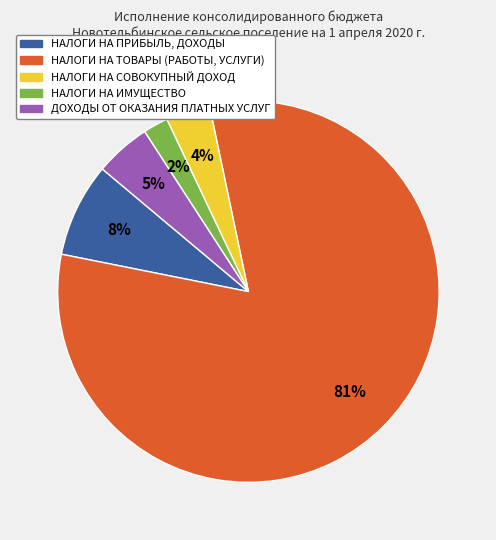

Does НАЛОГИ НА ТОВАРЫ (РАБОТЫ, УСЛУГИ) account for over 50% of the chart?

Yes